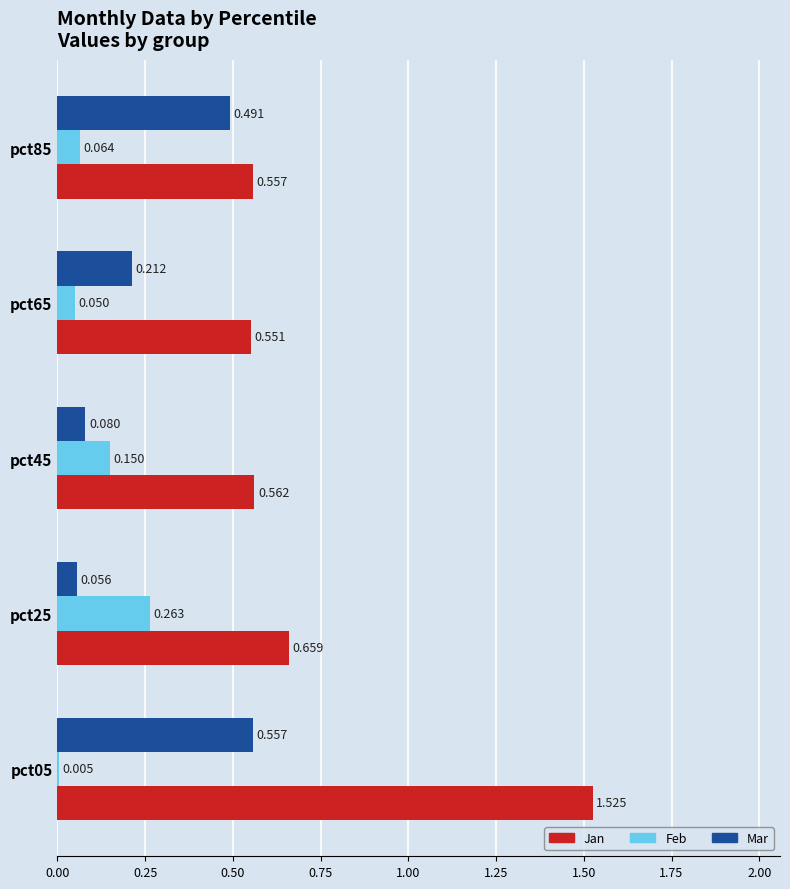

Which series changed the most between pct45 and pct65?

Mar